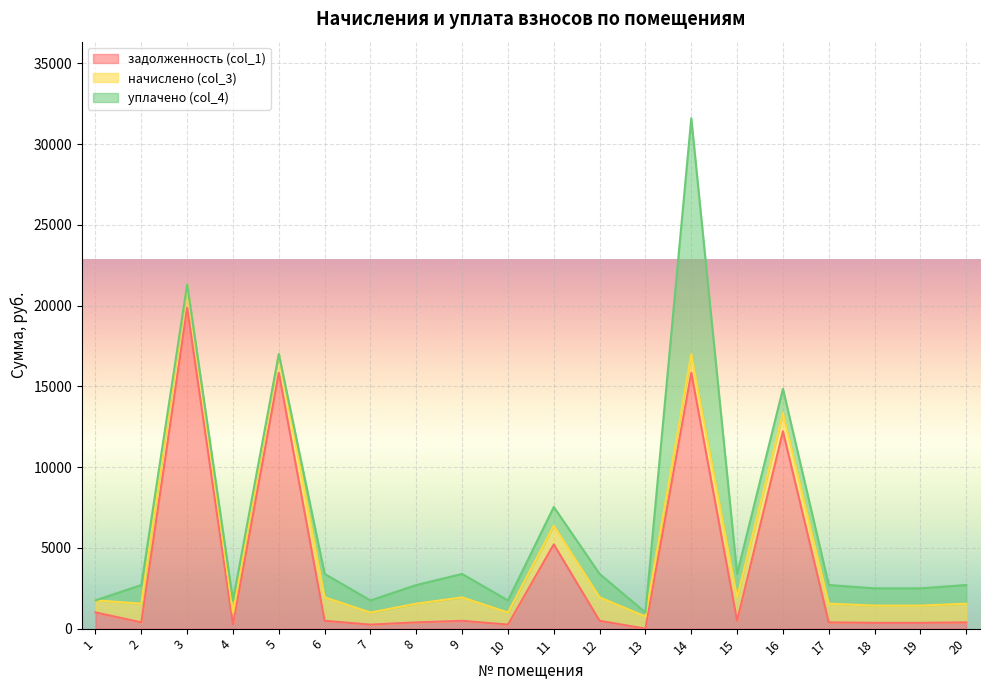

At which category is the sum across all series the highest?

14